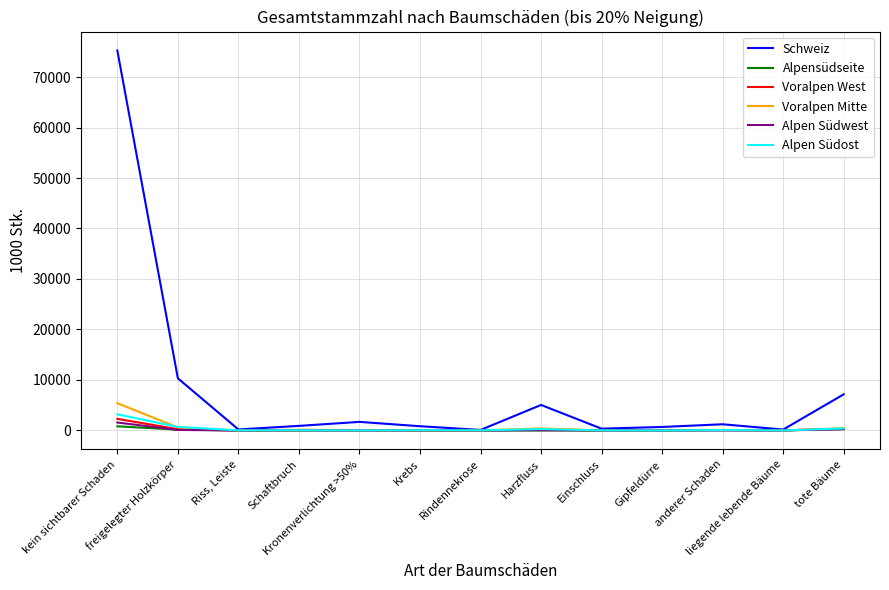

At which label does Voralpen Mitte reach its peak?

kein sichtbarer Schaden